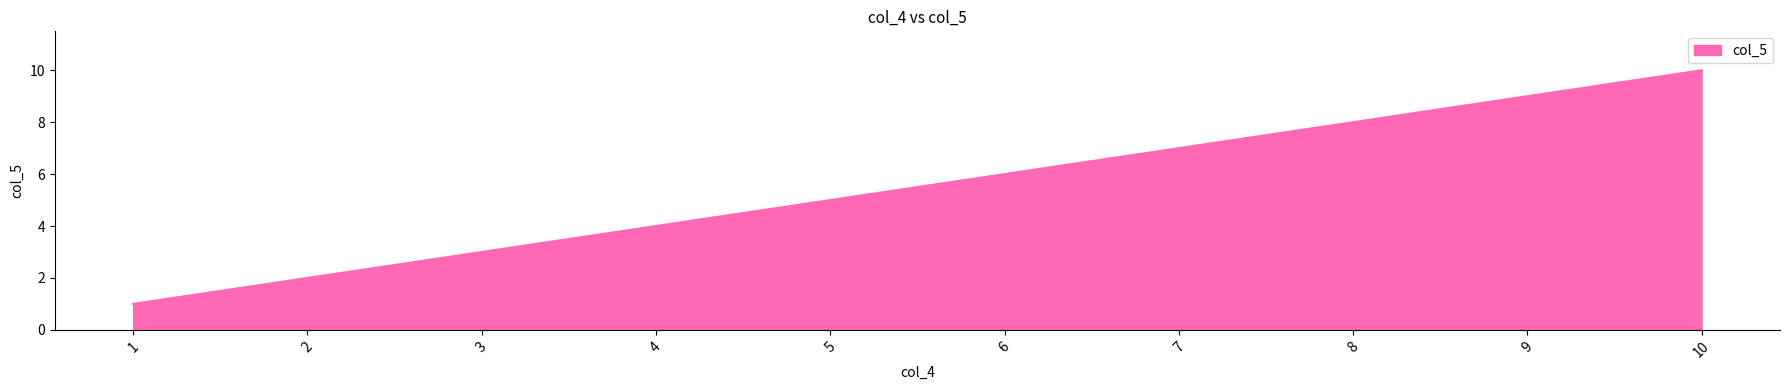

What is the ratio of the value at 10 to the value at 7?

1.4